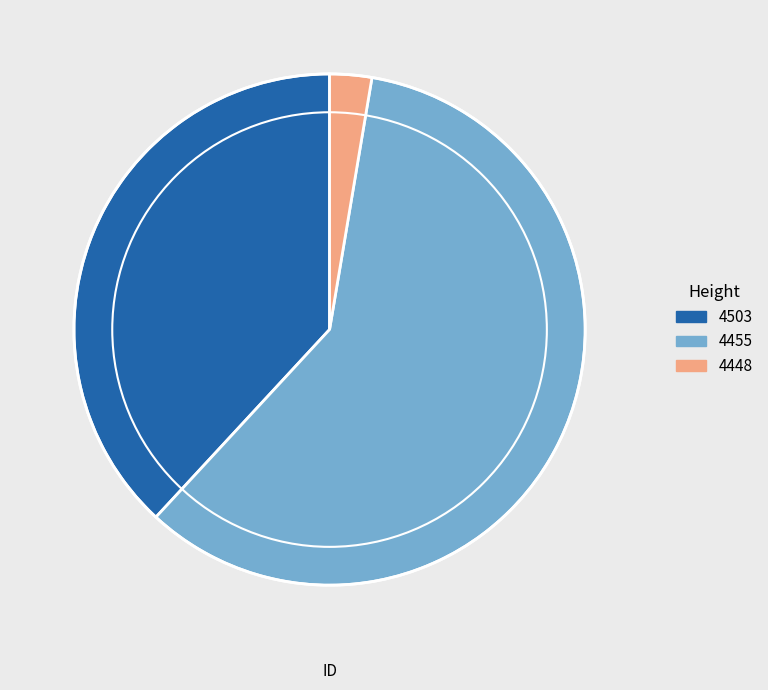

Count the number of slices in the pie.

3